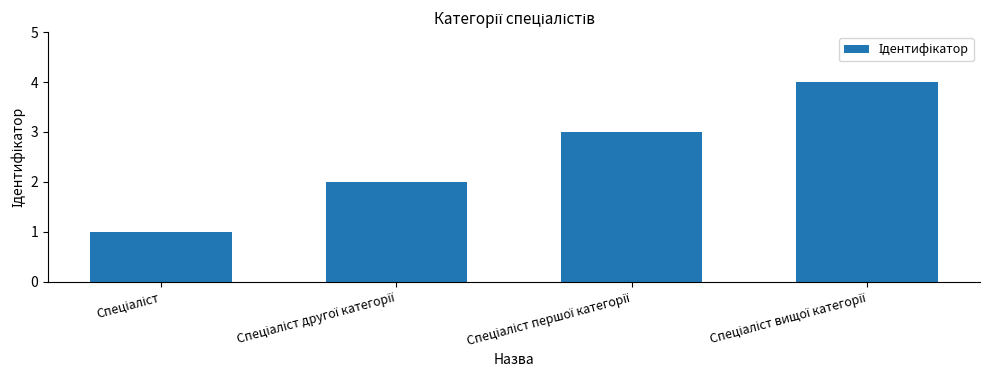

What is the maximum value shown in the chart?

4